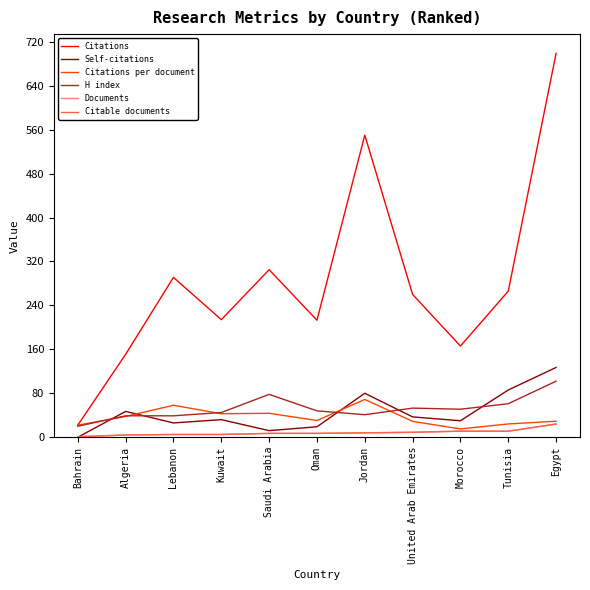

Does the chart display data point markers on the line(s)?

No